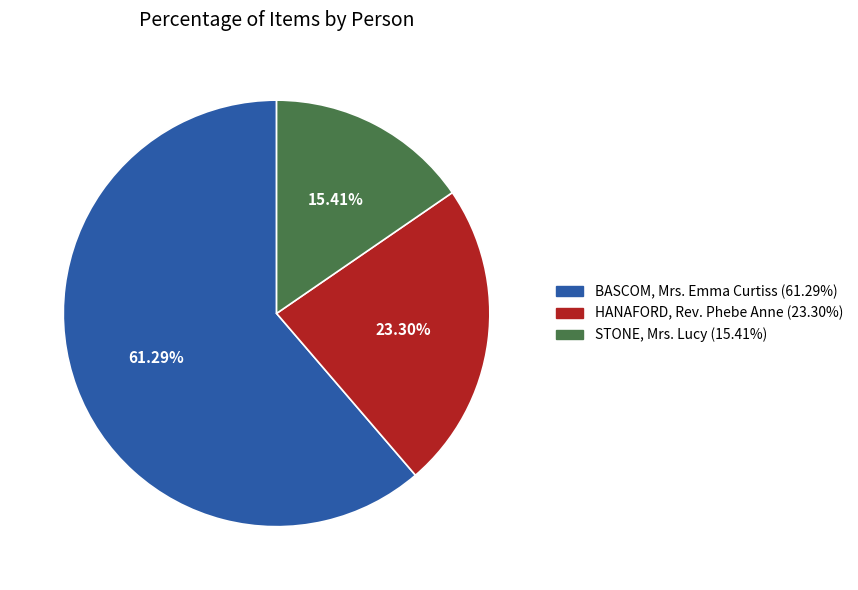

Rank the categories by value from highest to lowest.

BASCOM, Mrs. Emma Curtiss, HANAFORD, Rev. Phebe Anne, STONE, Mrs. Lucy